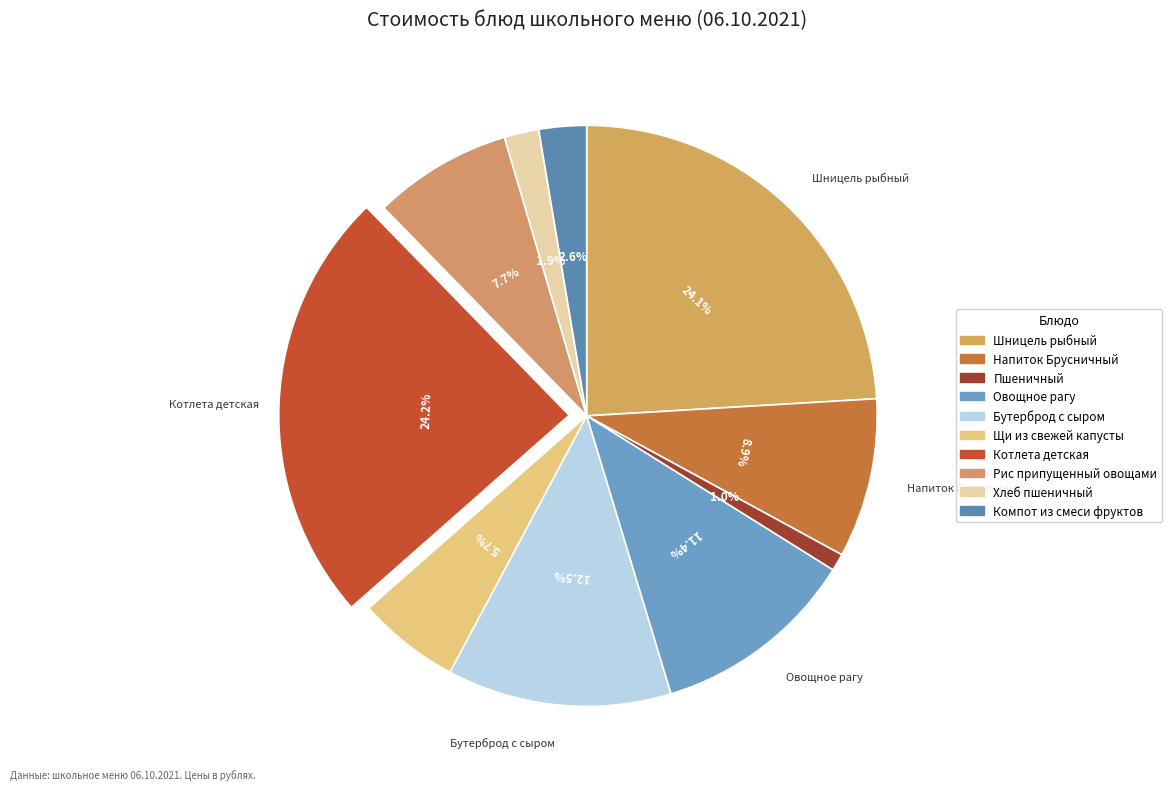

Count the number of slices in the pie.

10